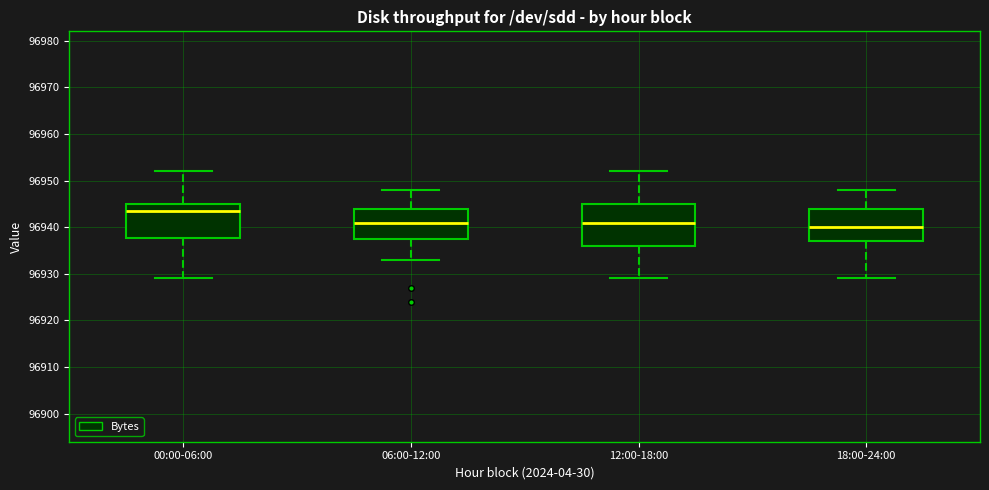

Reading left to right, read every box against the y-axis: the position of its median line, the range the box covers, and the ends of its whiskers. The values are not printed on the chart, so give them approximately, as read against the axis.

00:00-06:00: median 96944, box 96938 to 96945, whiskers 96929 to 96952
06:00-12:00: median 96941, box 96938 to 96944, whiskers 96933 to 96948
12:00-18:00: median 96941, box 96936 to 96945, whiskers 96929 to 96952
18:00-24:00: median 96940, box 96937 to 96944, whiskers 96929 to 96948